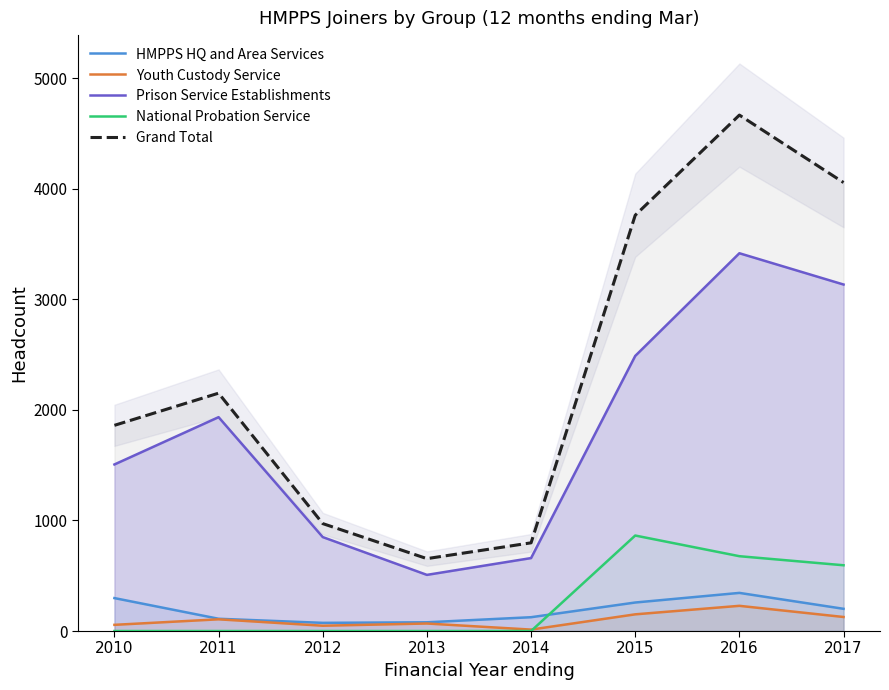

What is the average value of the National Probation Service series?

267